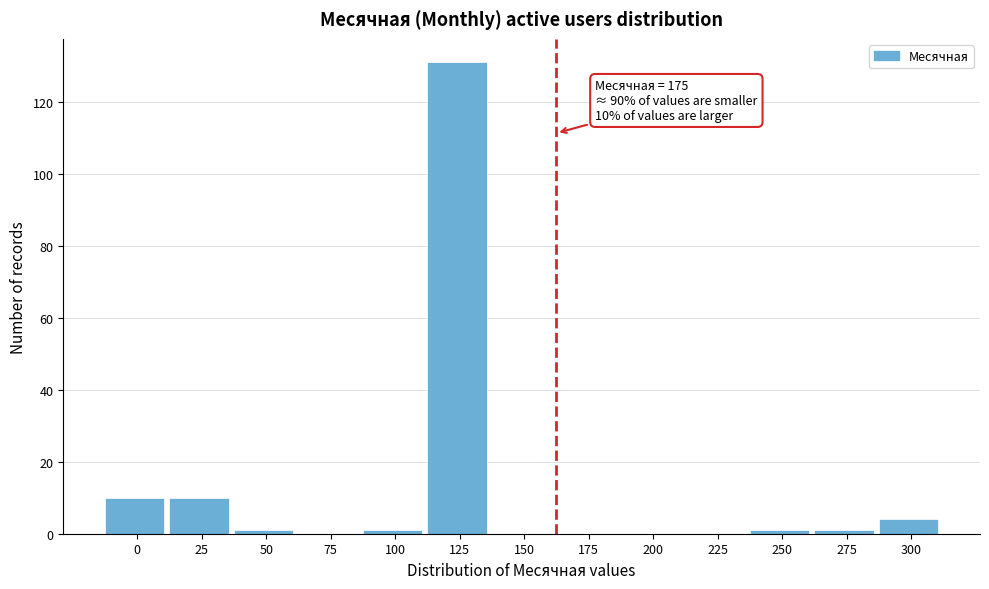

Reading left to right, extract all data points from this chart.

0=10	25=10	50=1	75=0	100=1	125=131	150=0	175=0	200=0	225=0	250=1	275=1	300=4